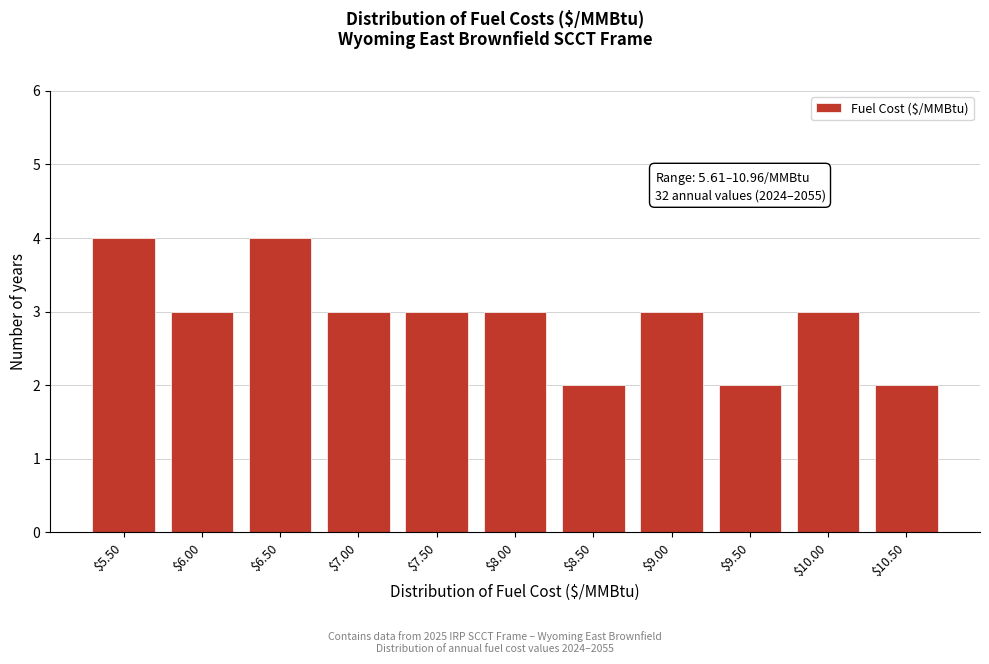

Reading left to right, transcribe all the data shown in this chart.

4	3	4	3	3	3	2	3	2	3	2